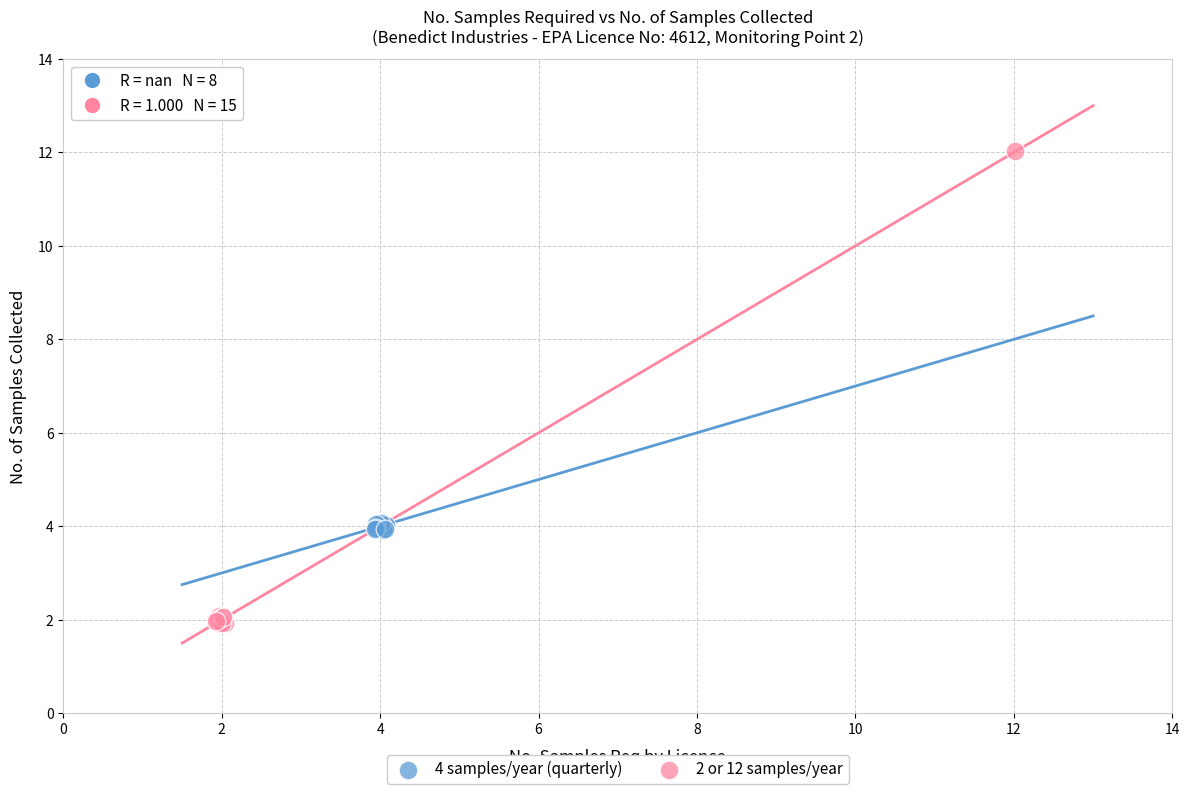

What are all the series names shown in the legend?

4 samples/year (quarterly), 2 or 12 samples/year